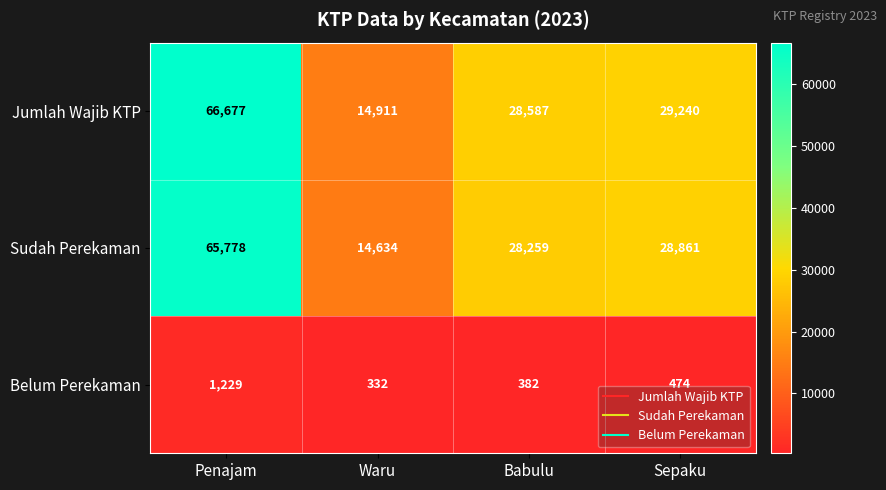

Reading right to left, transcribe all the data shown in this chart.

Jumlah Wajib KTP: 29240	28587	14911	66677
Sudah Perekaman: 28861	28259	14634	65778
Belum Perekaman: 474	382	332	1229